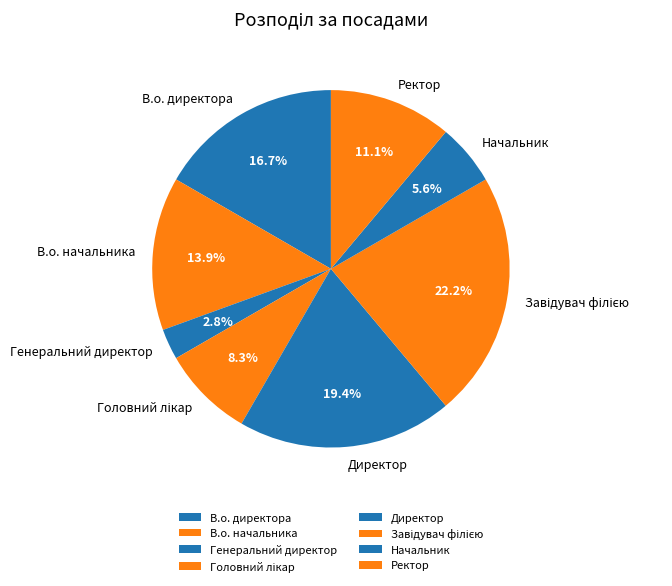

To the nearest percent, what is the difference between the largest and smallest slice percentages?

19%